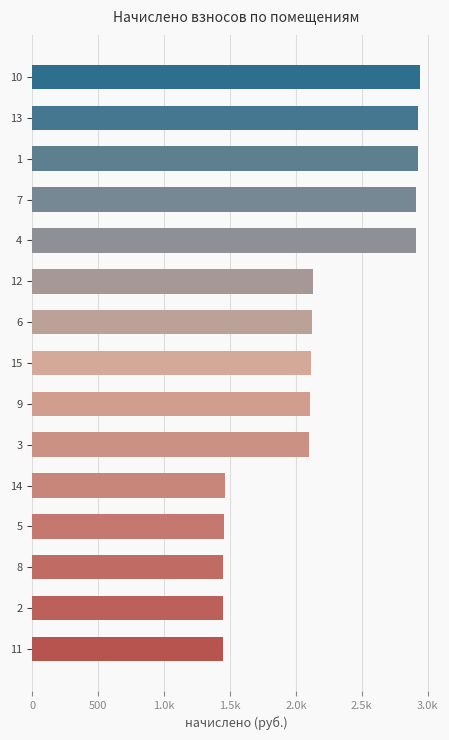

What is the difference between the second highest and minimum values?

1478.7